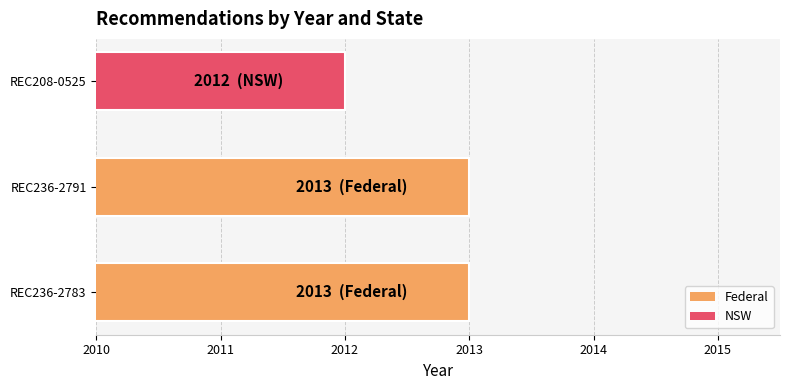

What is the greatest value displayed?

2013